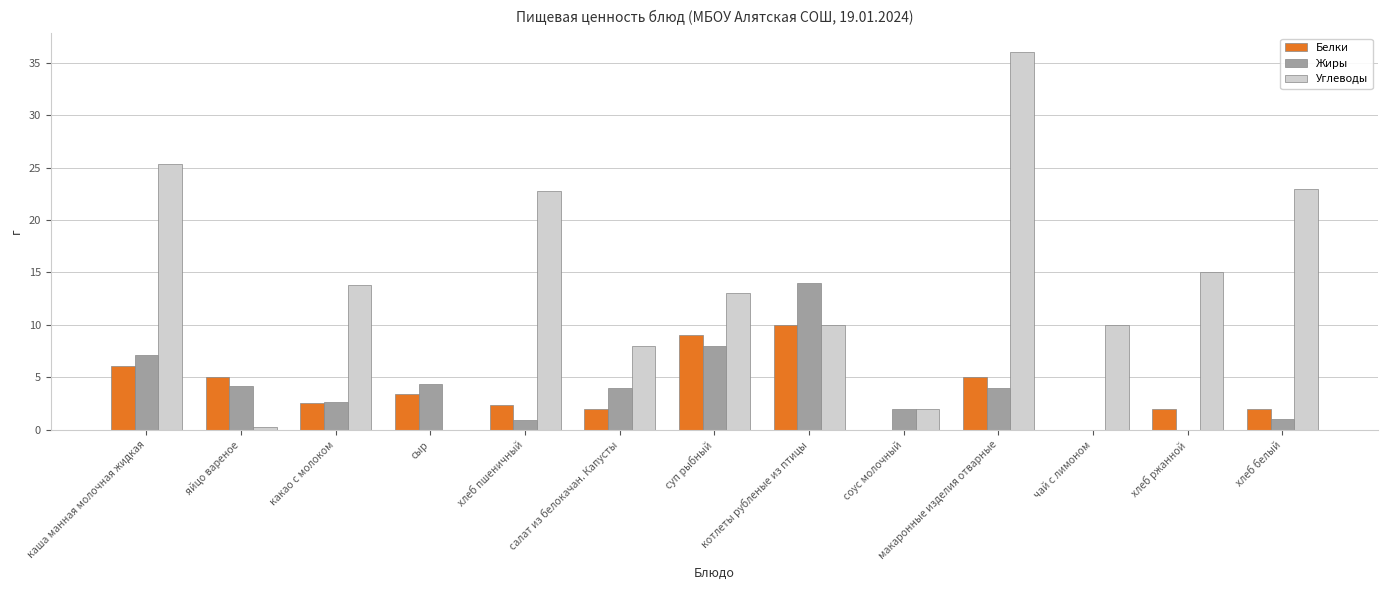

Which category has the highest value in the Углеводы series?

макаронные изделия отварные